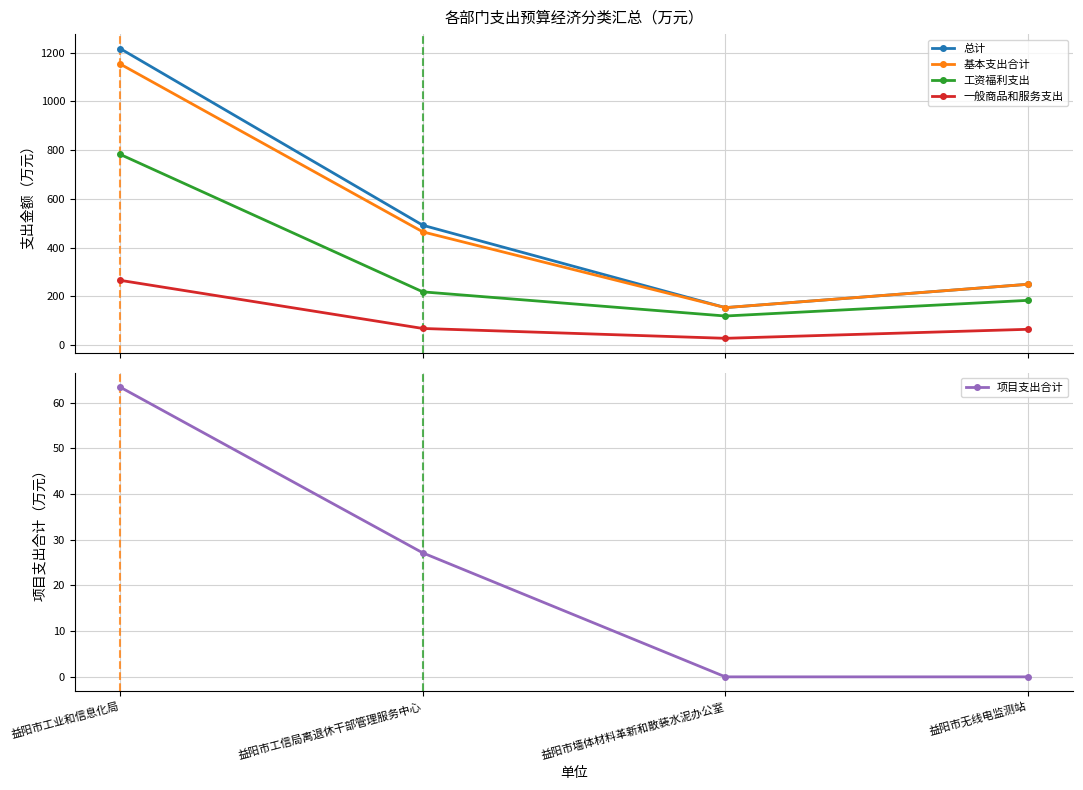

What is the difference between the maximum and minimum values in the 项目支出合计 series?

63.4